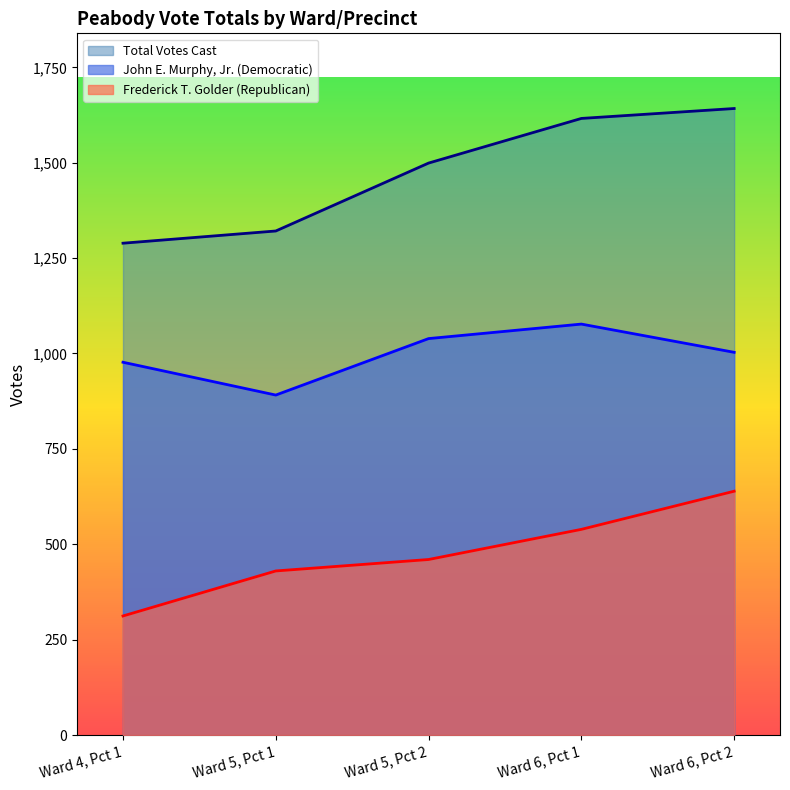

The Total Votes Cast series shows 1642 at Ward 6, Pct 2. True or false?

True